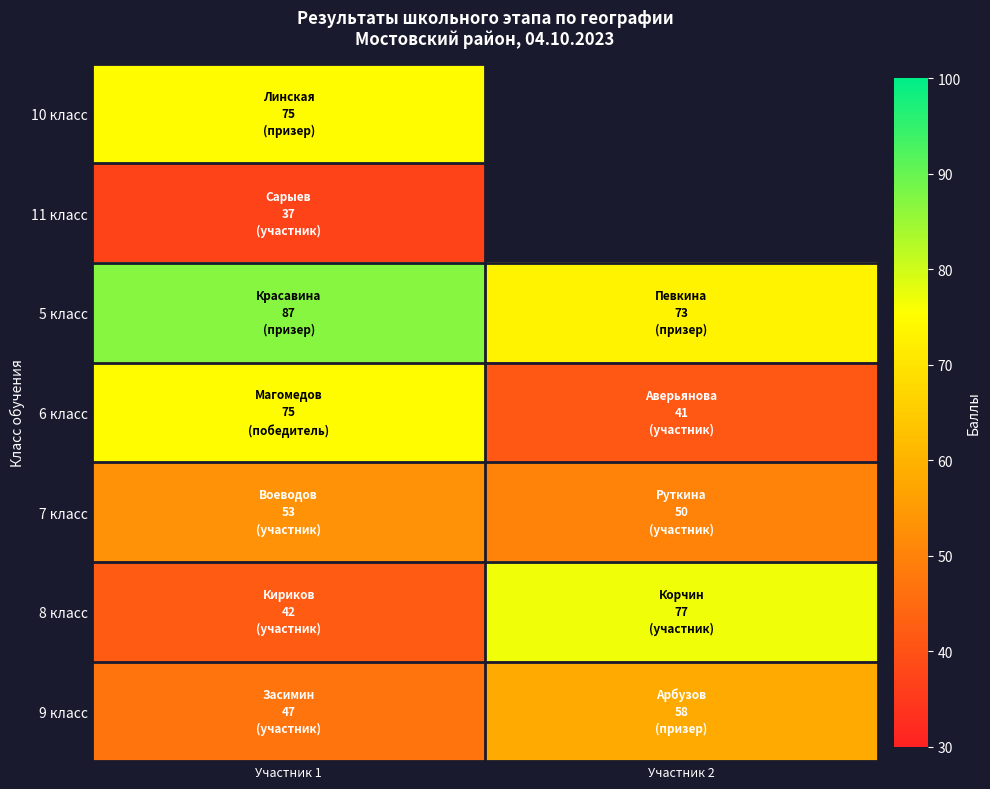

Which series has the widest spread of values?

8 класс